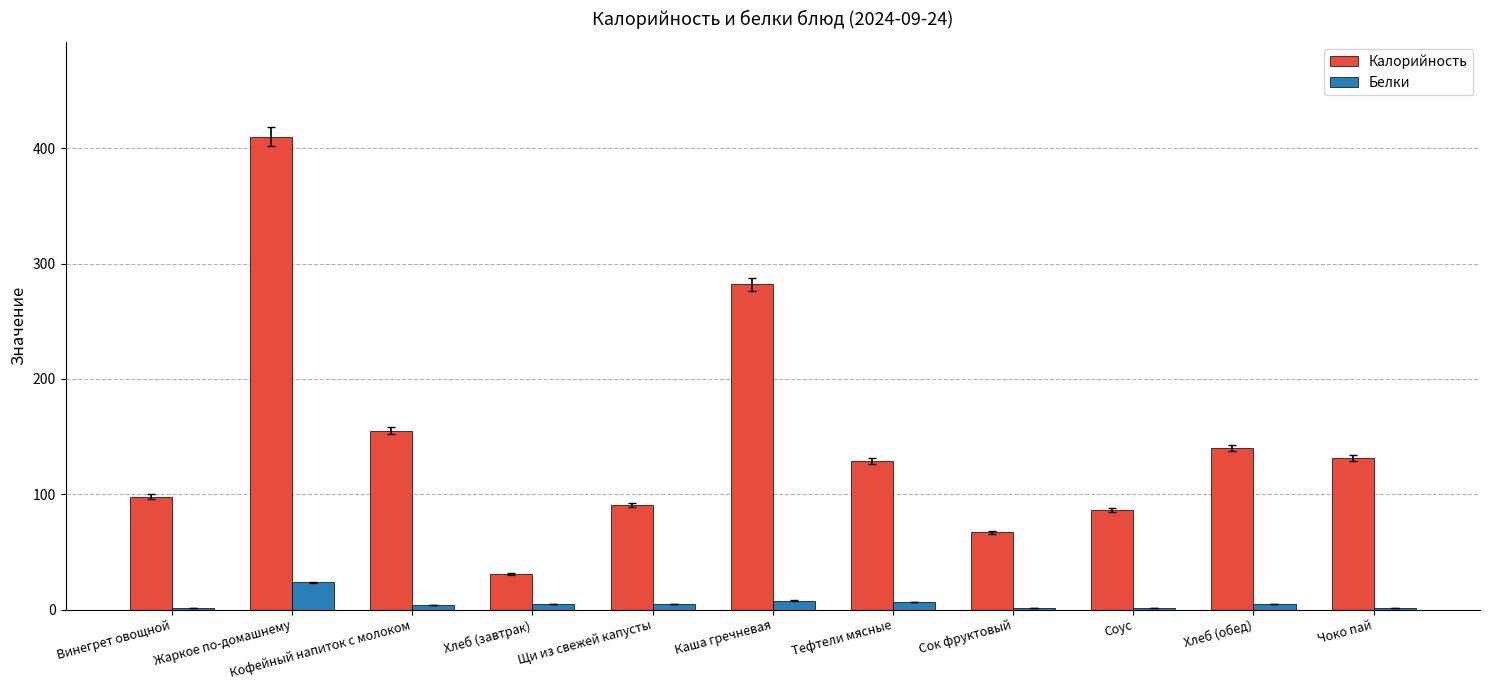

Which series has the widest spread of values?

Калорийность